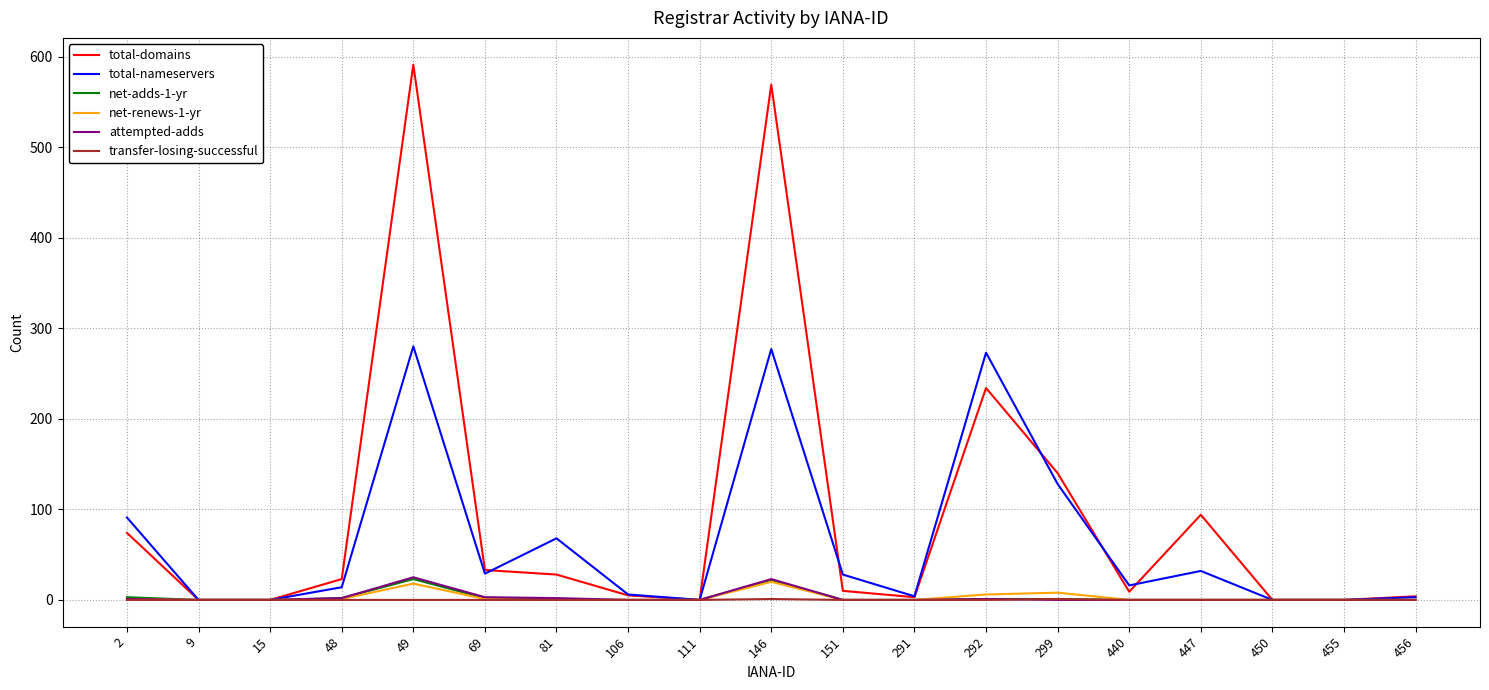

Is it true that total-nameservers equals 6 at 106?

True